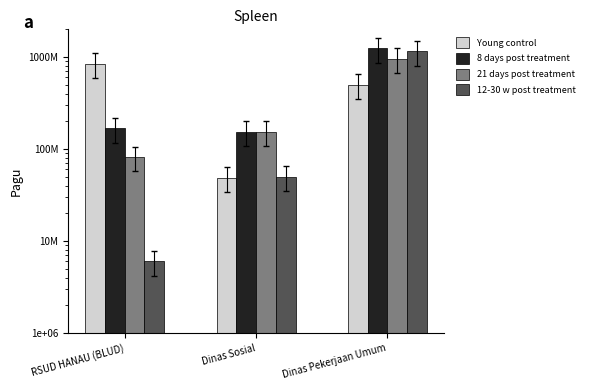

What is the label of the 3rd bar from the left?

Dinas Pekerjaan Umum